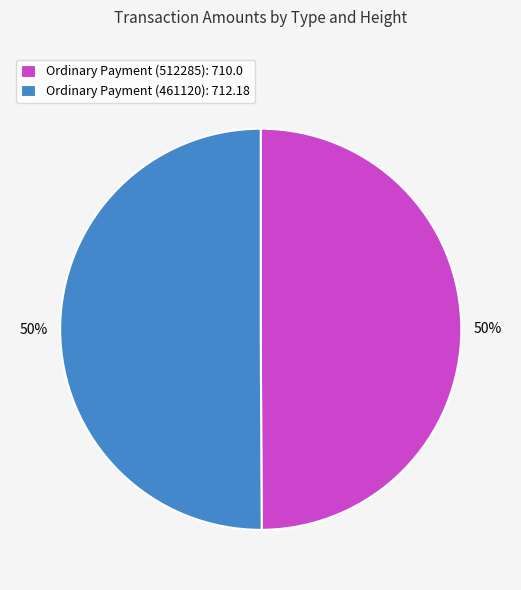

To the nearest percent, what is the combined percentage of Ordinary Payment (461120): 712.18 and Ordinary Payment (512285): 710.0?

100%